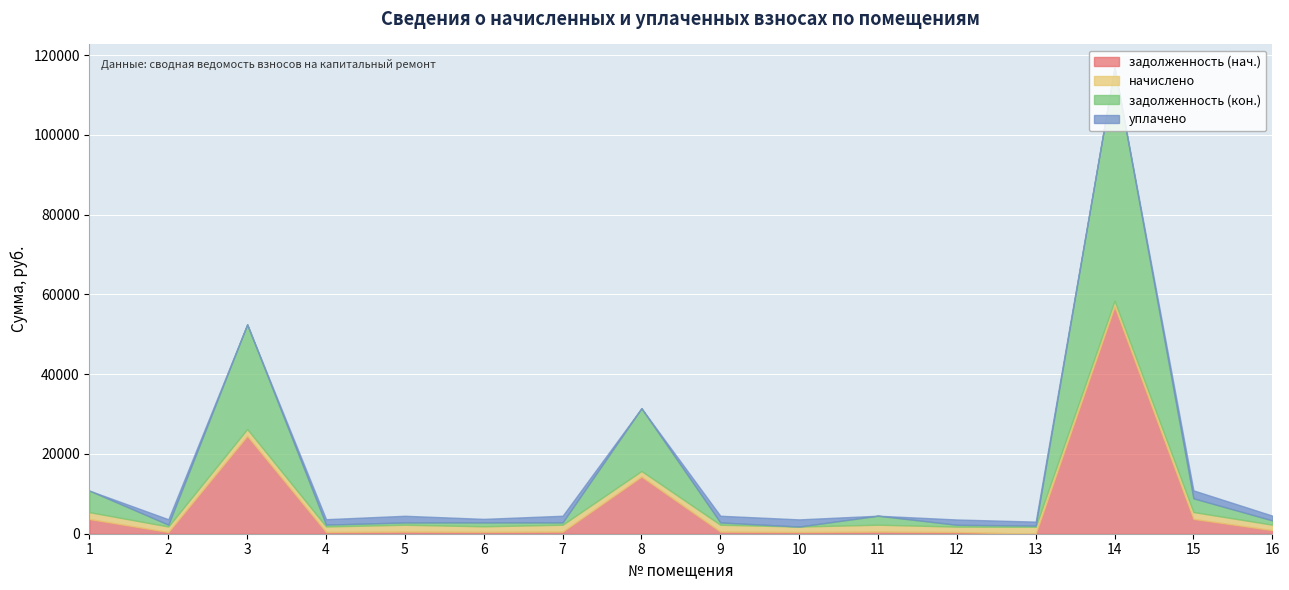

True or false: уплачено and задолженность (кон.) cross at least once.

True